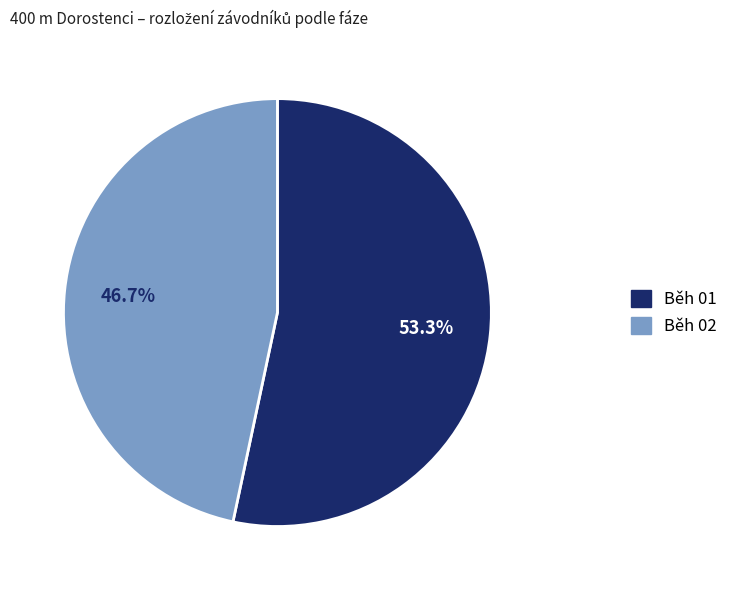

To the nearest percent, what percentage of the pie is Běh 02?

47%